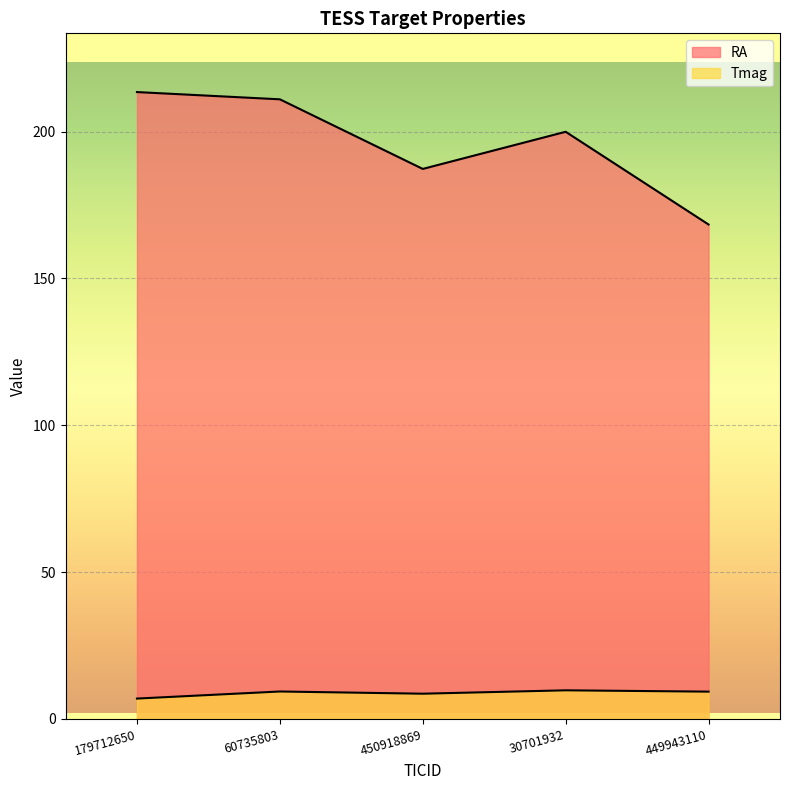

What is the sum of the Tmag values at 450918869 and 179712650?

15.5